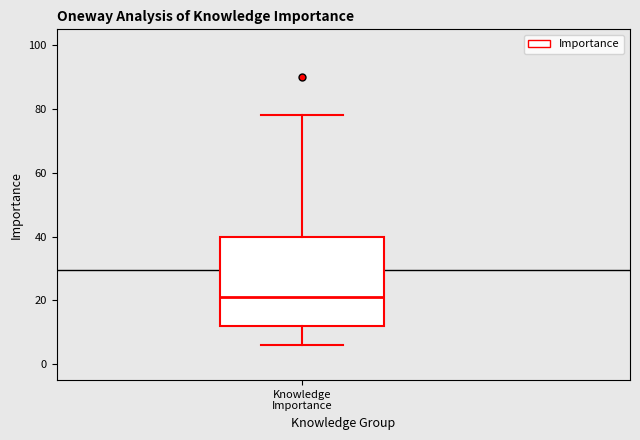

Where does the median line of the box for Knowledge Importance sit on the y-axis? The values are not printed on the chart, so give them approximately, as read against the axis.

22